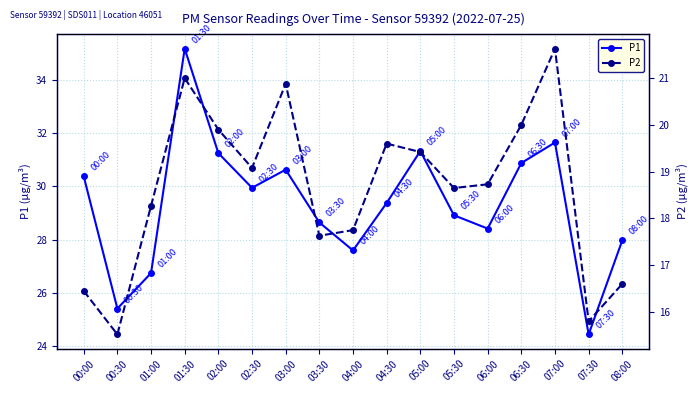

The value of P2 at 05:30 is 18.6. True or false?

True